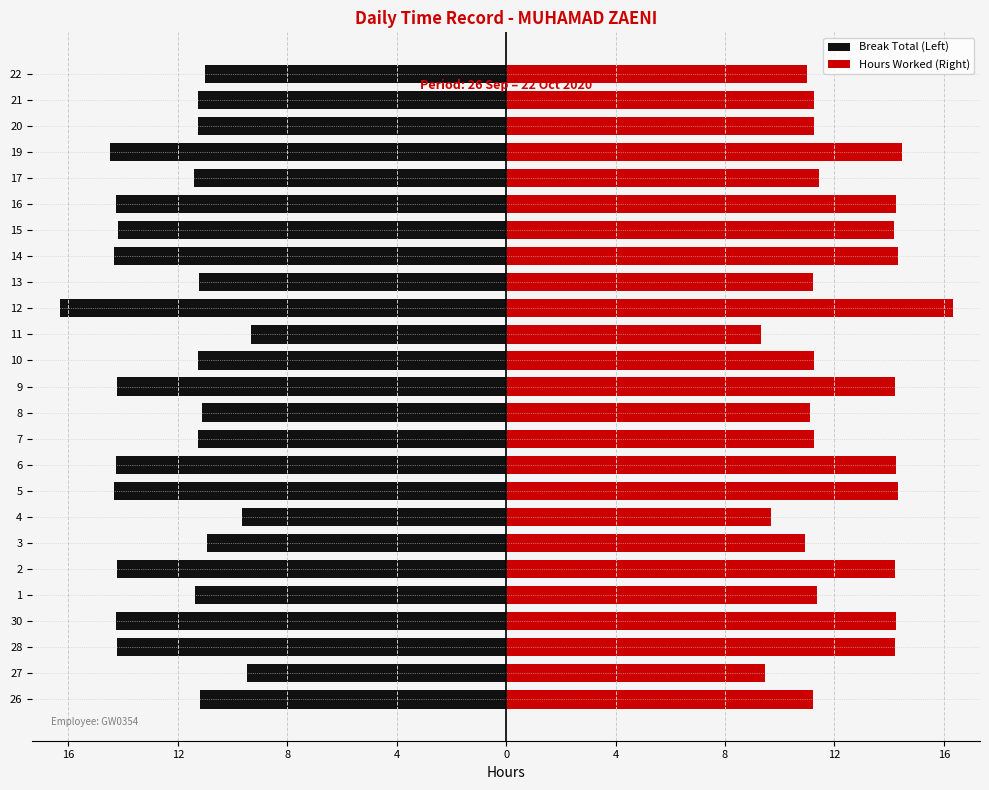

How many values in the Hours Worked (Right) series are below 11?

4